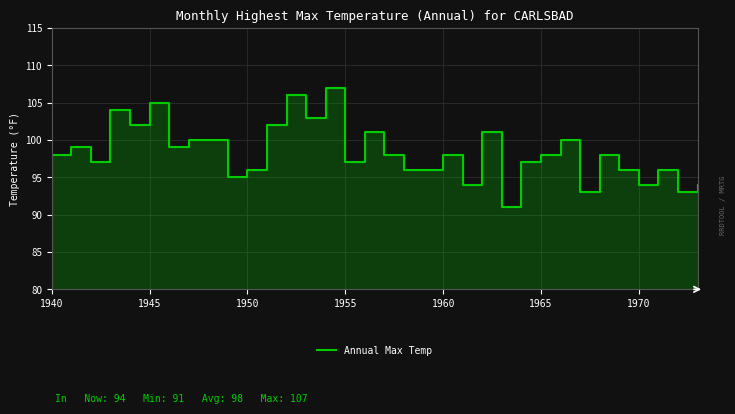

What is the maximum value shown in the chart?

107